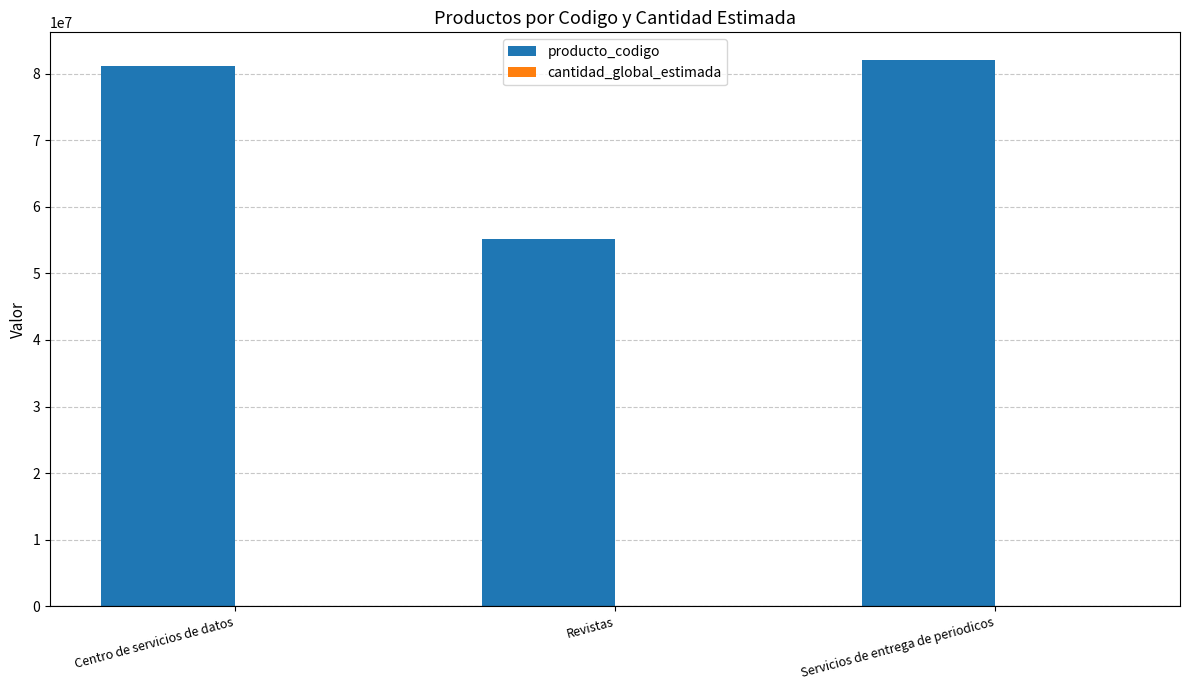

What is the total value across all series at Revistas?

55101507